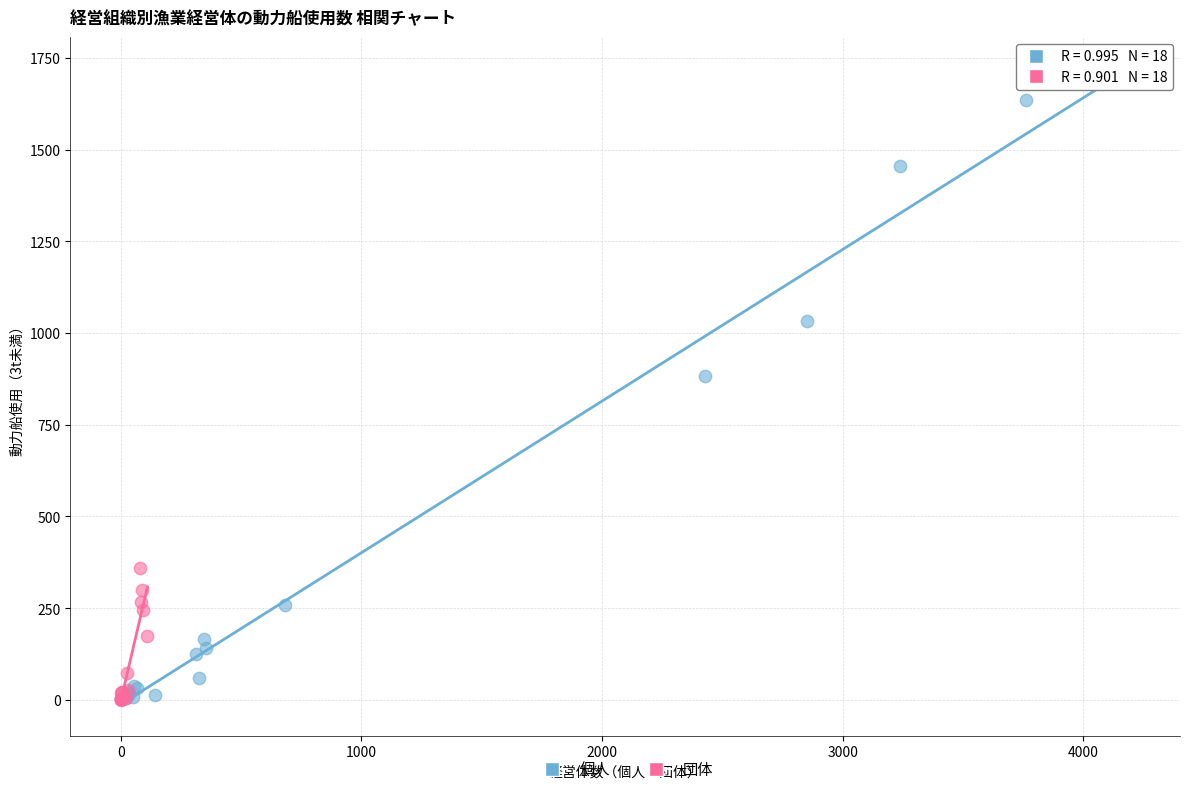

Which series contains the highest Y value?

個人